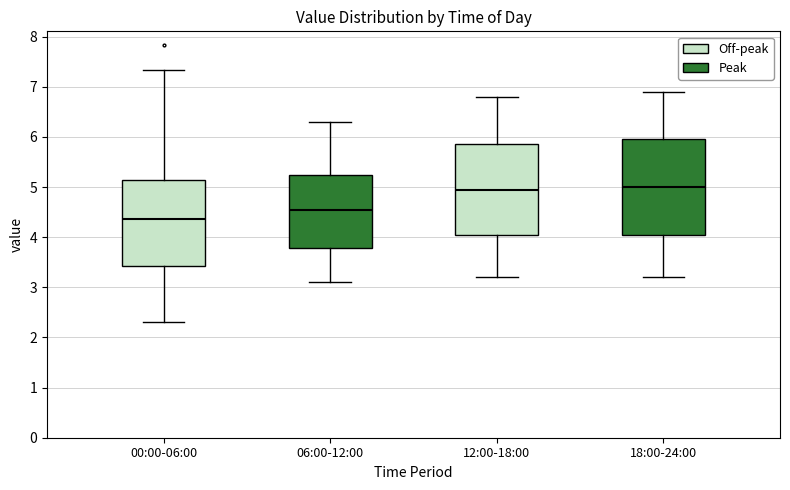

Which box has the lowest median line?

00:00-06:00